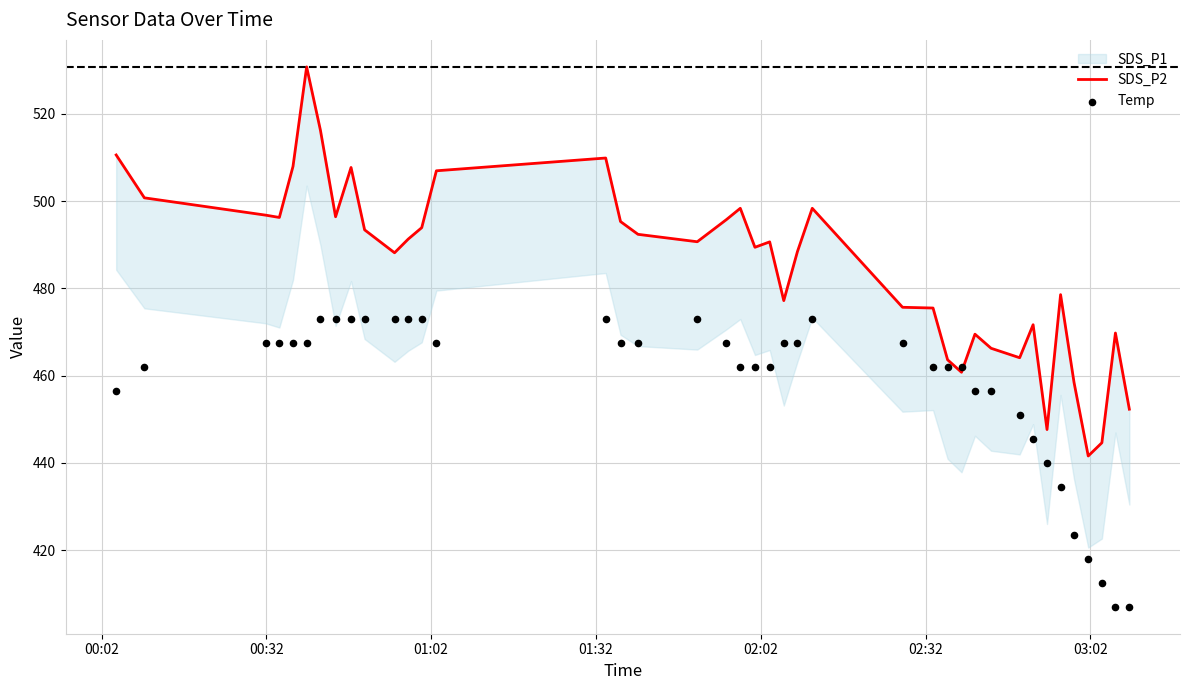

At how many categories does at least one series exceed 505?

7